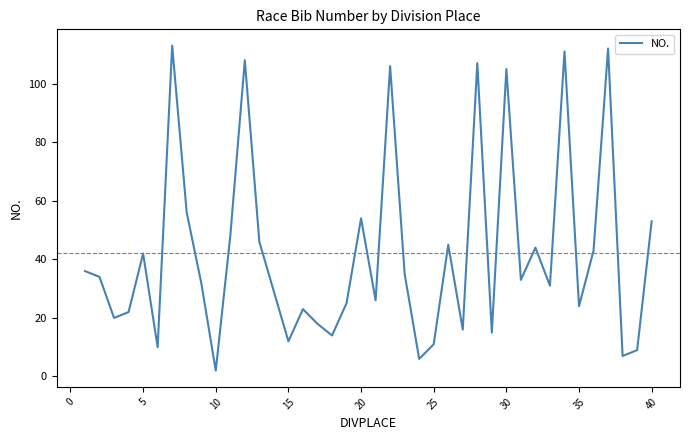

What is the greatest value displayed?

113